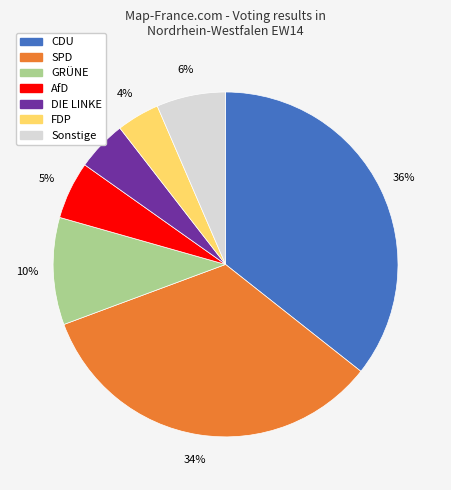

Which category has the smallest portion of the pie?

FDP